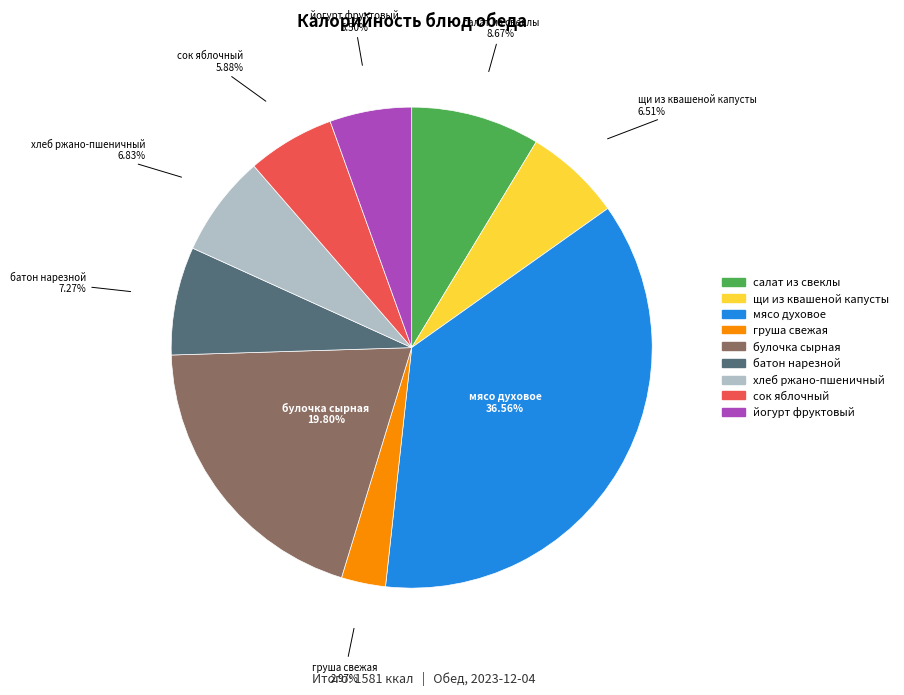

Is there a majority slice in this chart?

No